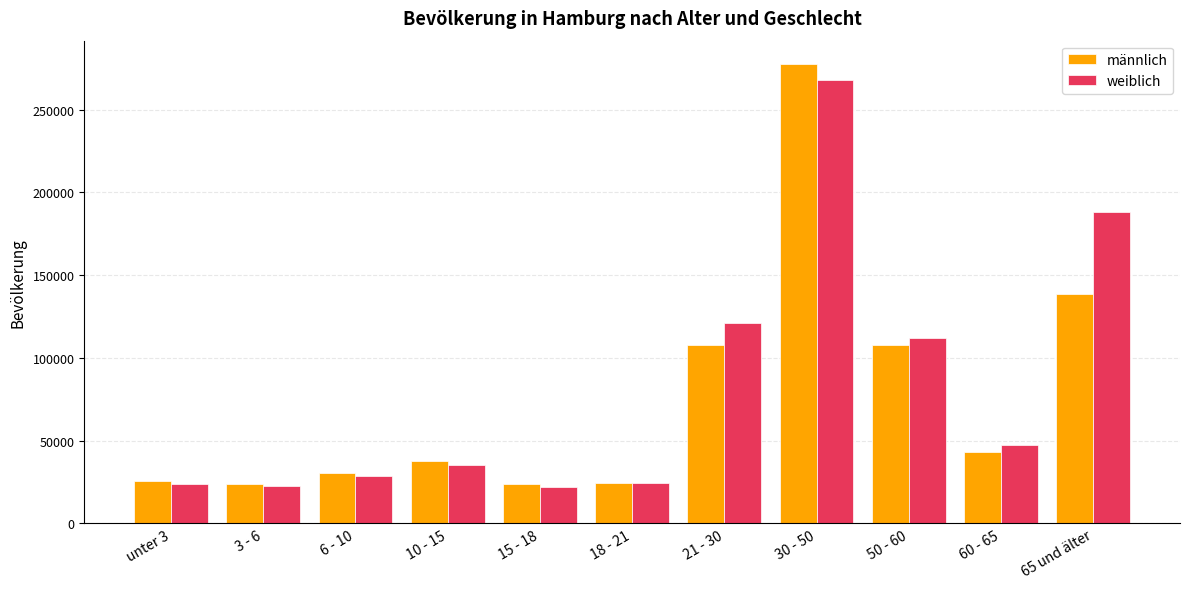

What is the difference between the maximum and second lowest values in the weiblich series?

245719